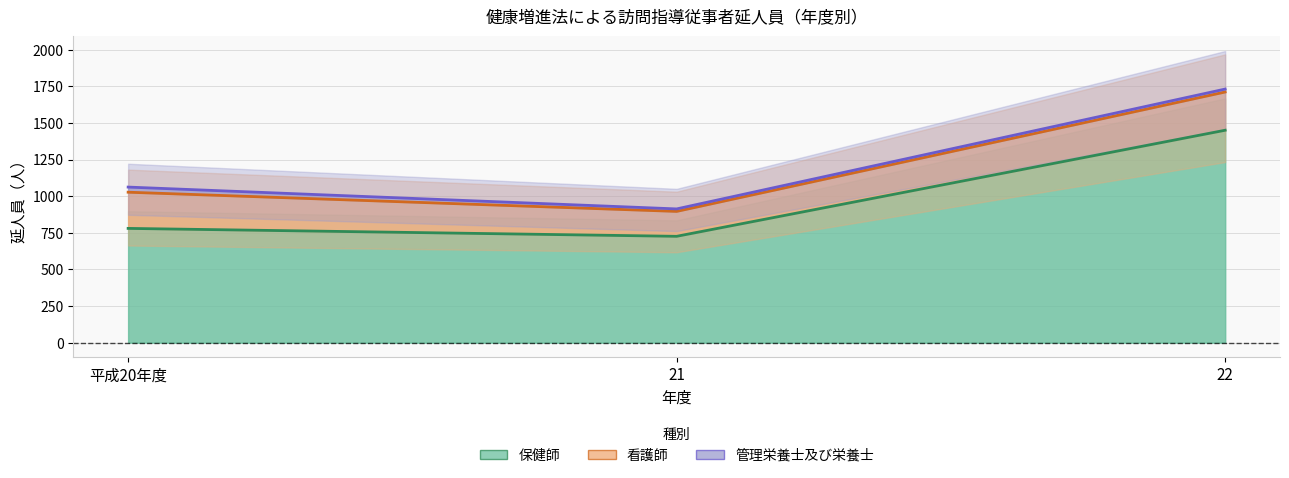

What is the lowest value of the 看護師 series?

170